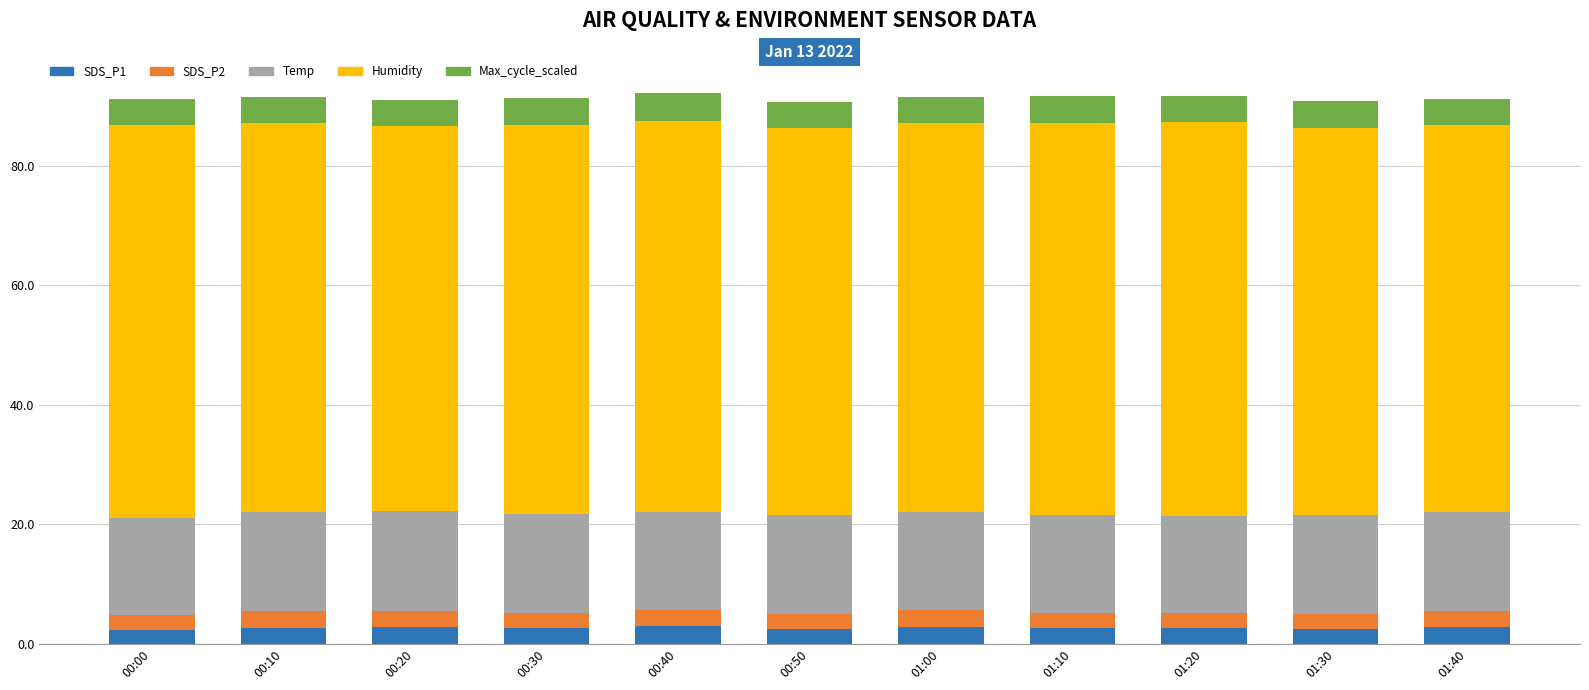

What is the total value across all series at 00:20?

91.1